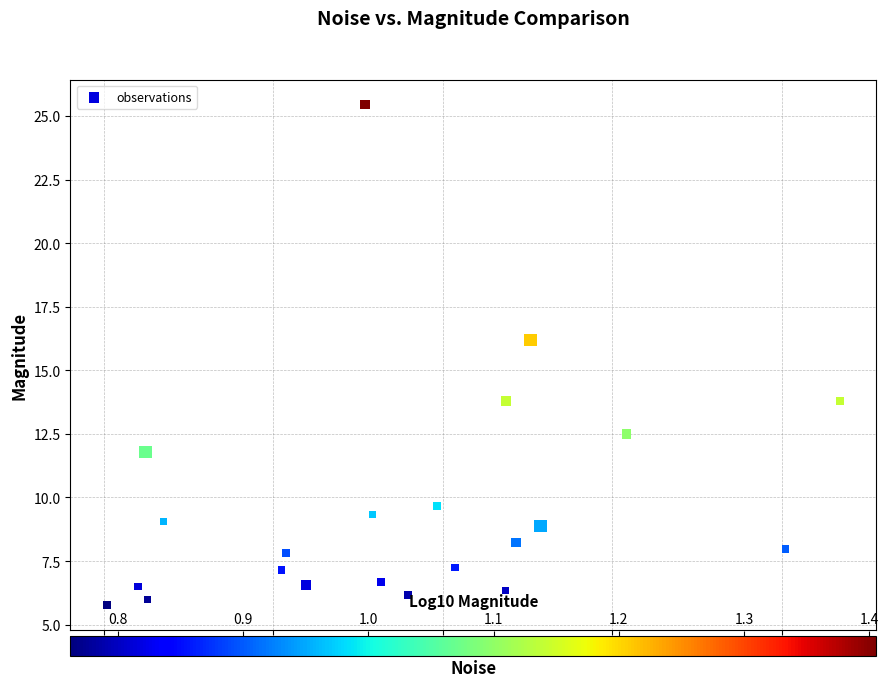

What is the range of Y values (max minus min)?

19.7